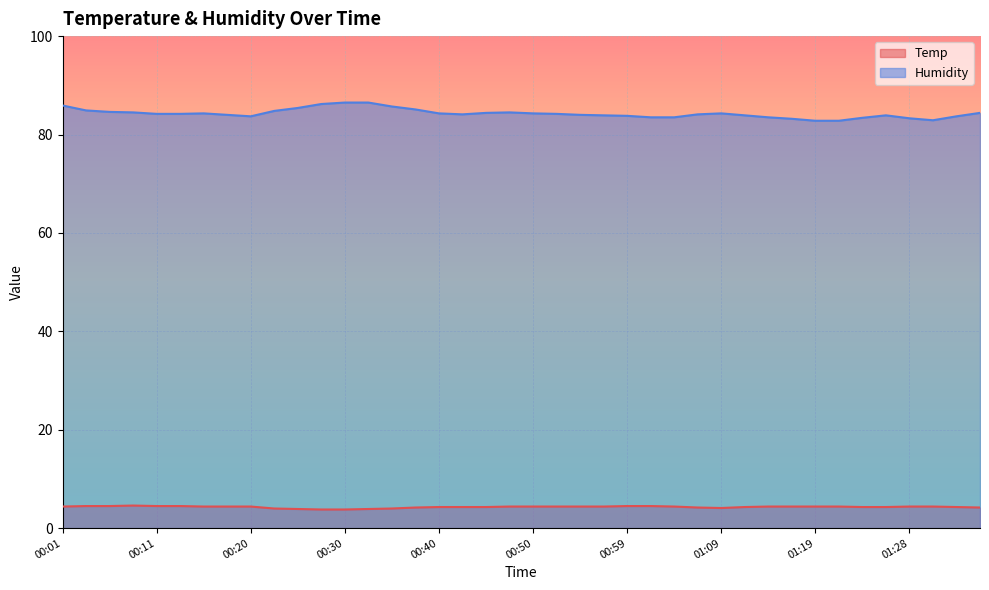

What is the minimum value for Humidity?

82.8